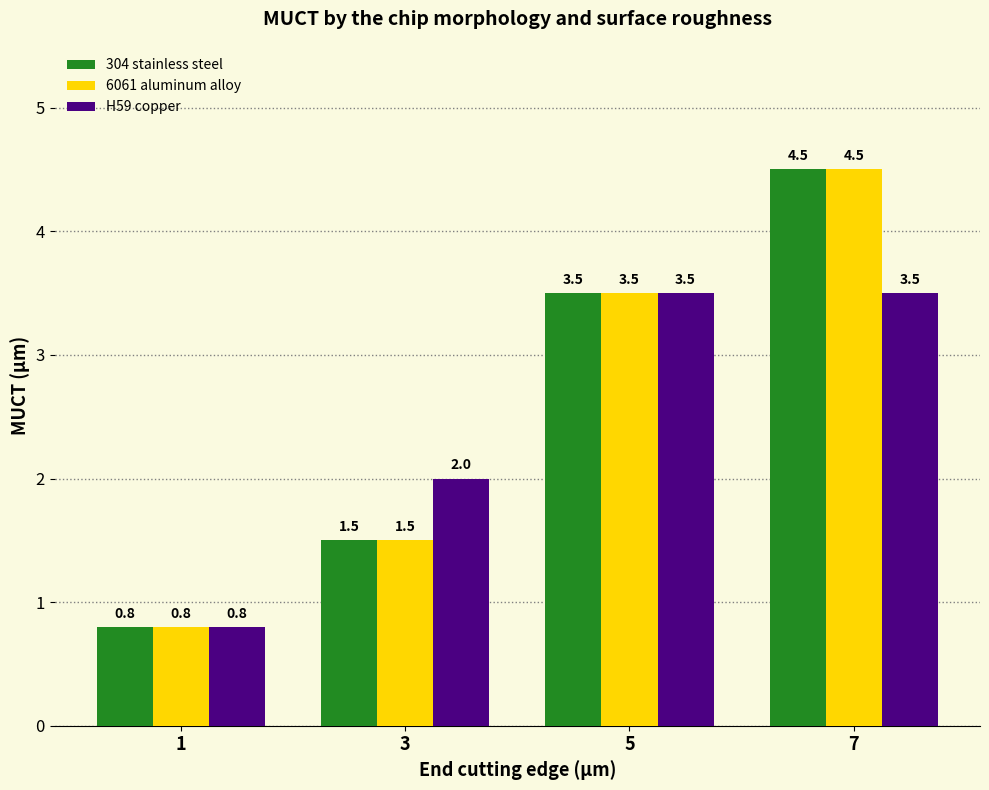

What is the approximate value of H59 copper at 3?

2.0